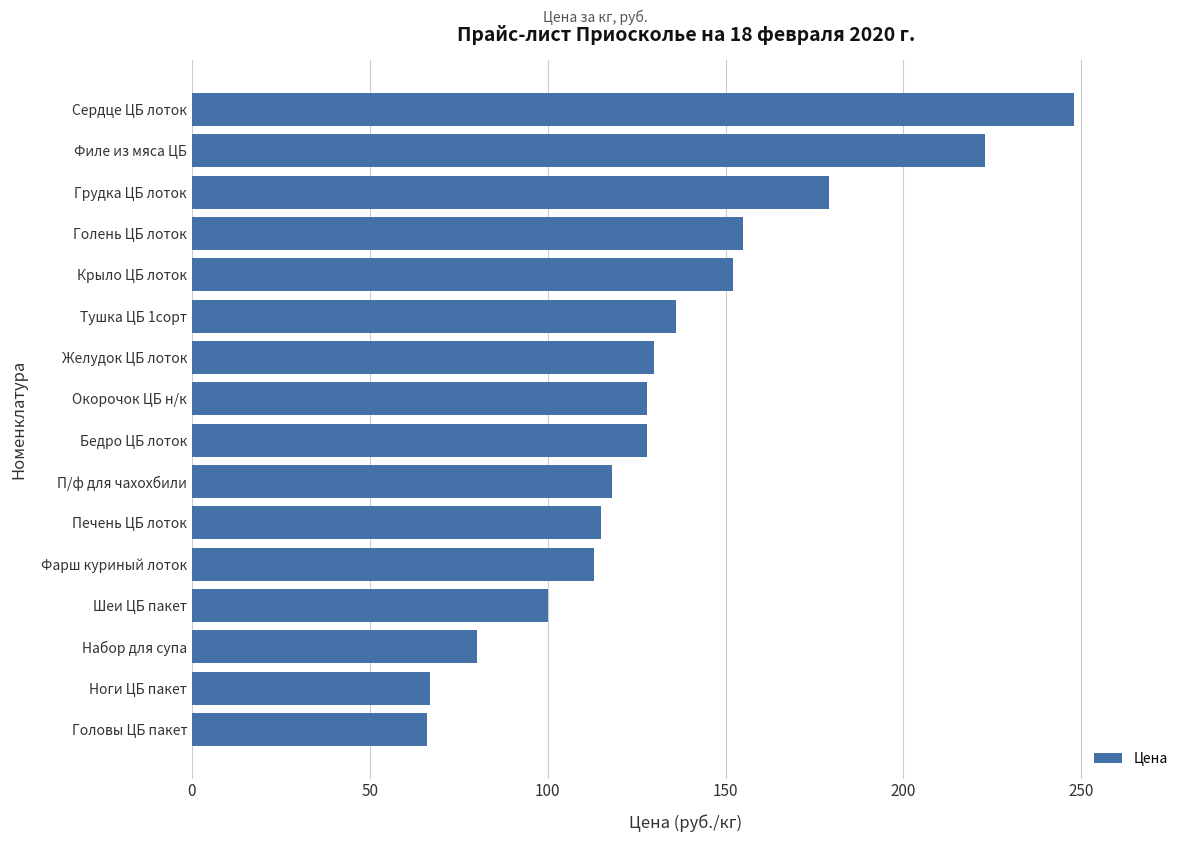

The chart shows a value of 89 at Желудок ЦБ лоток. True or false?

False